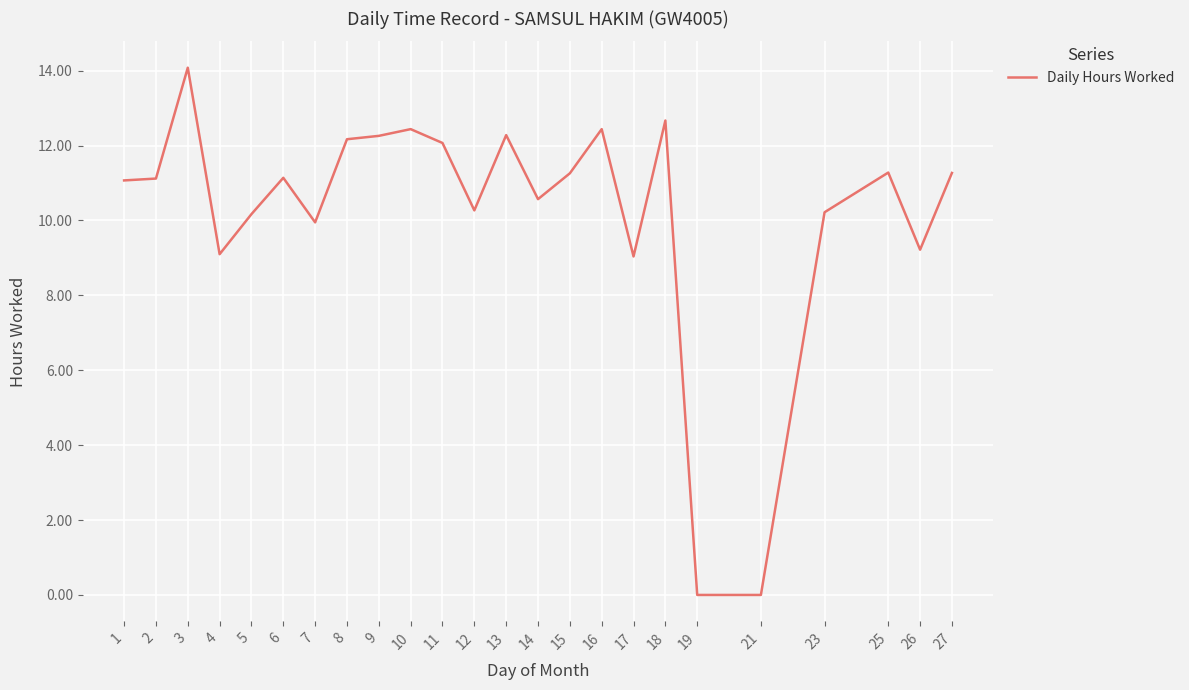

Approximately how many times larger is the value at 7 compared to 5?

1.0